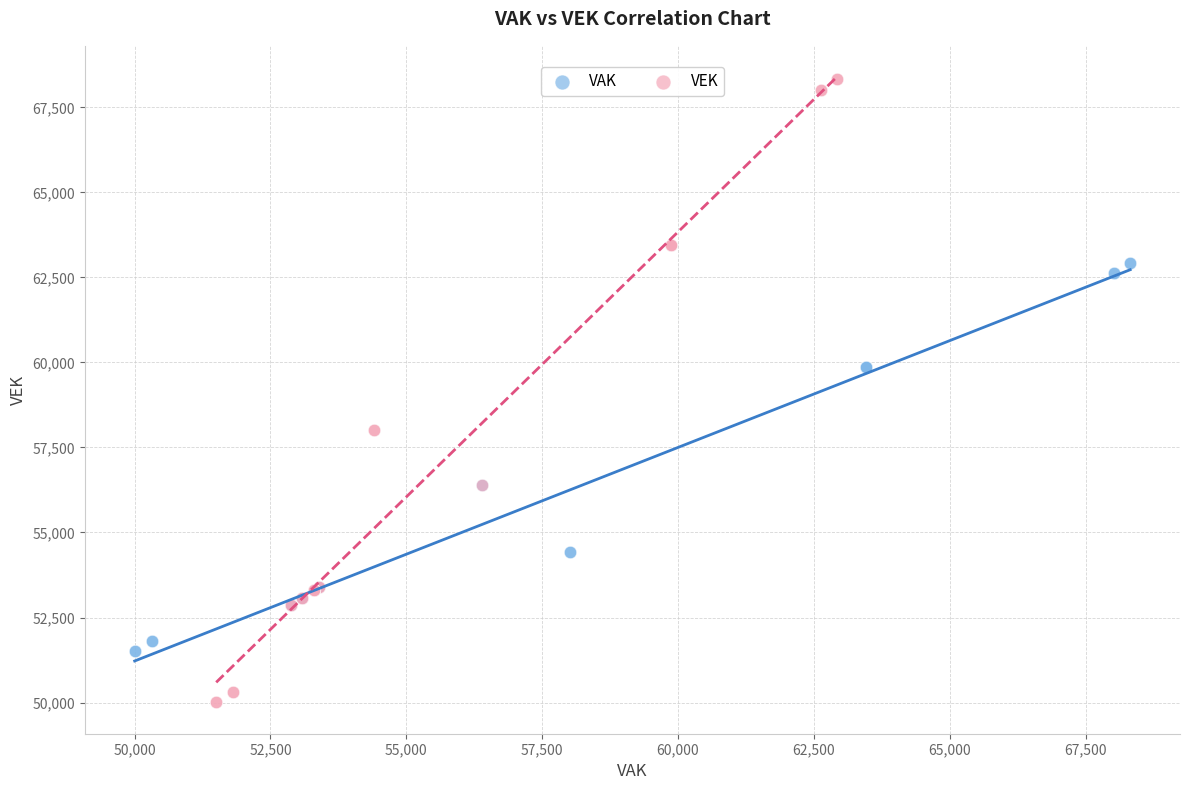

Which series reaches the minimum Y coordinate?

VEK